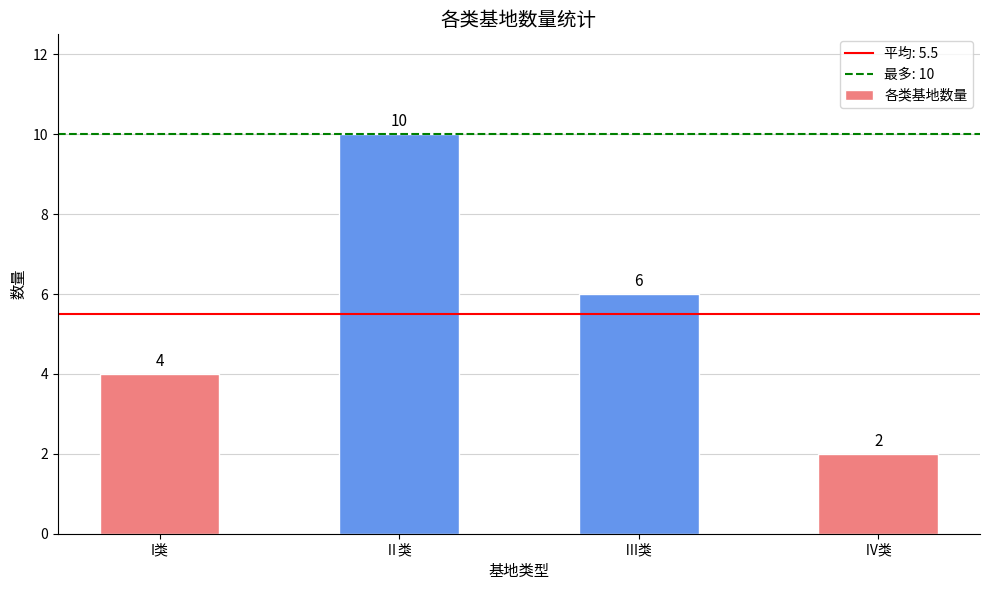

Rank the categories by value from lowest to highest.

Ⅳ类, I类, Ⅲ类, Ⅱ类